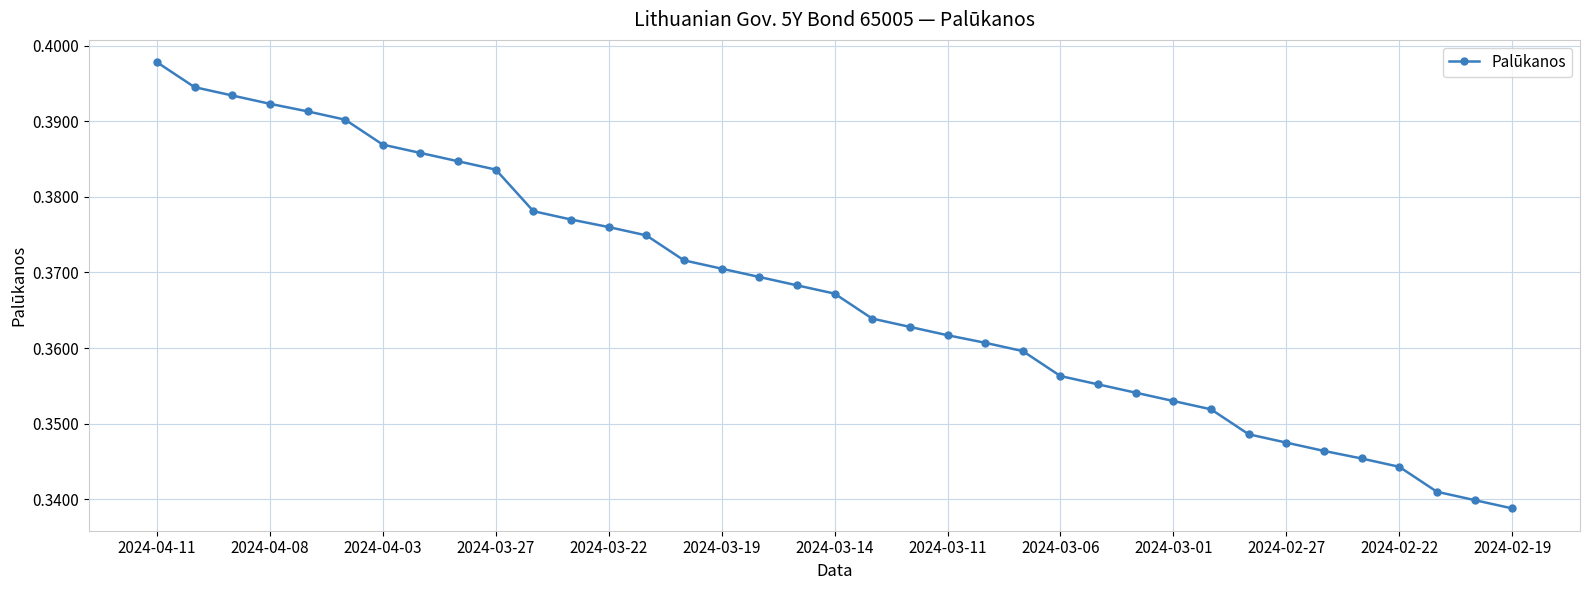

At which category does the chart reach its peak across all series?

2024-04-11